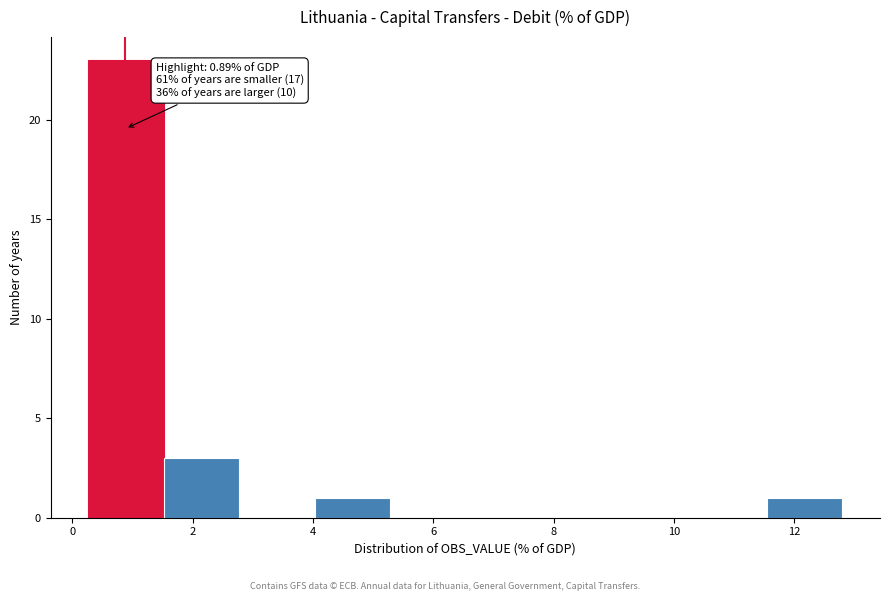

Which range on the x-axis has the tallest bar?

0.2 to 1.6